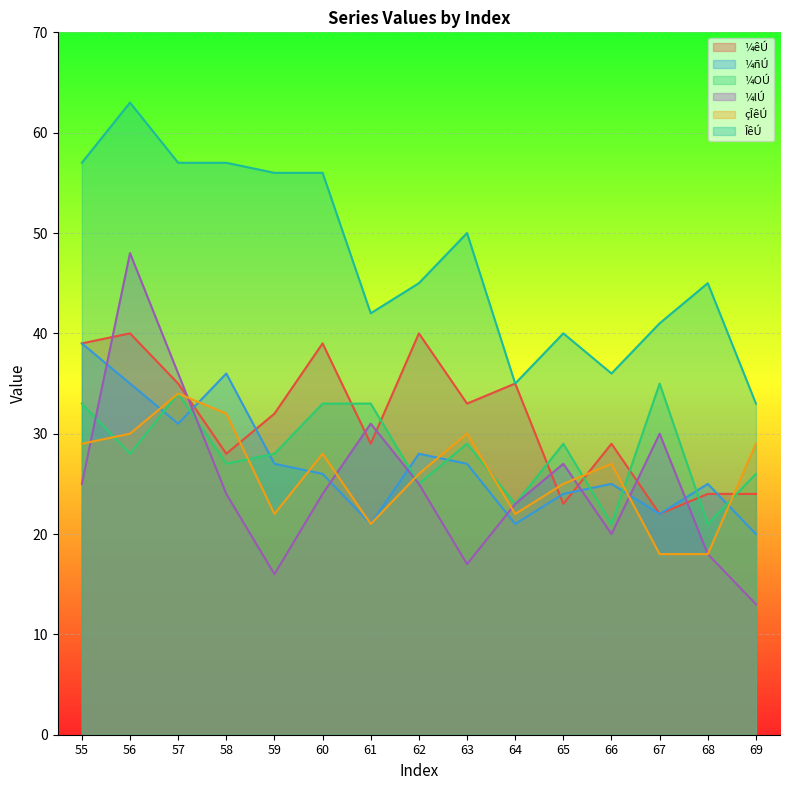

How many interior local valleys does the çÎêÚ series have?

3